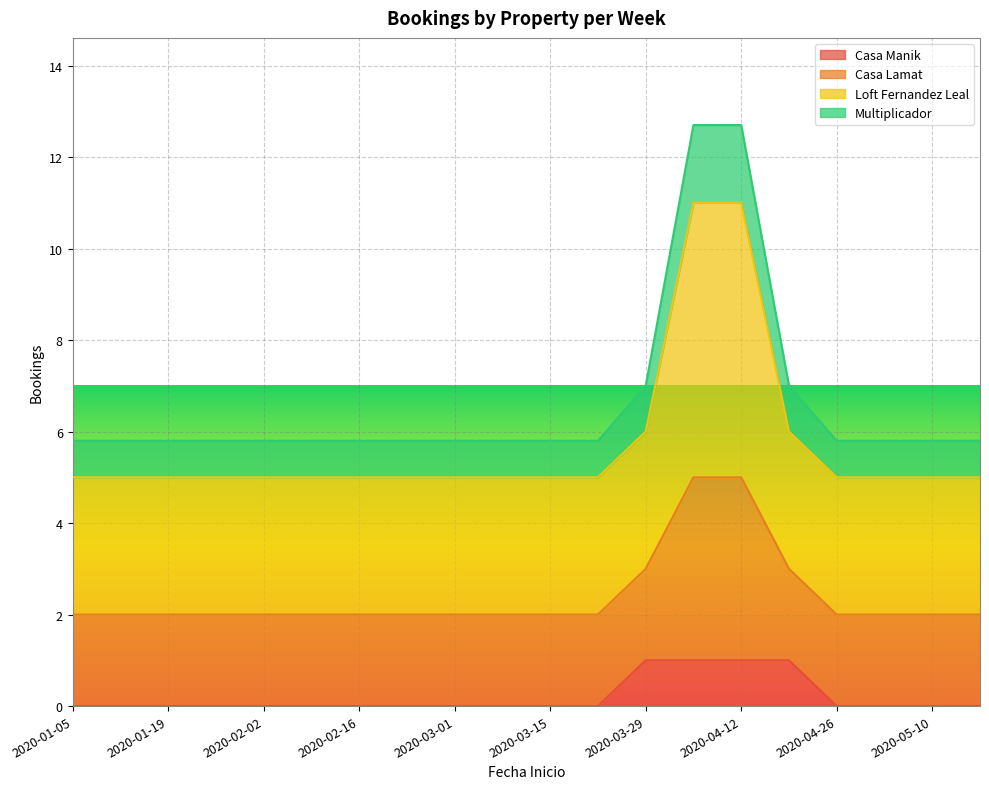

How many distinct data groups are displayed?

4